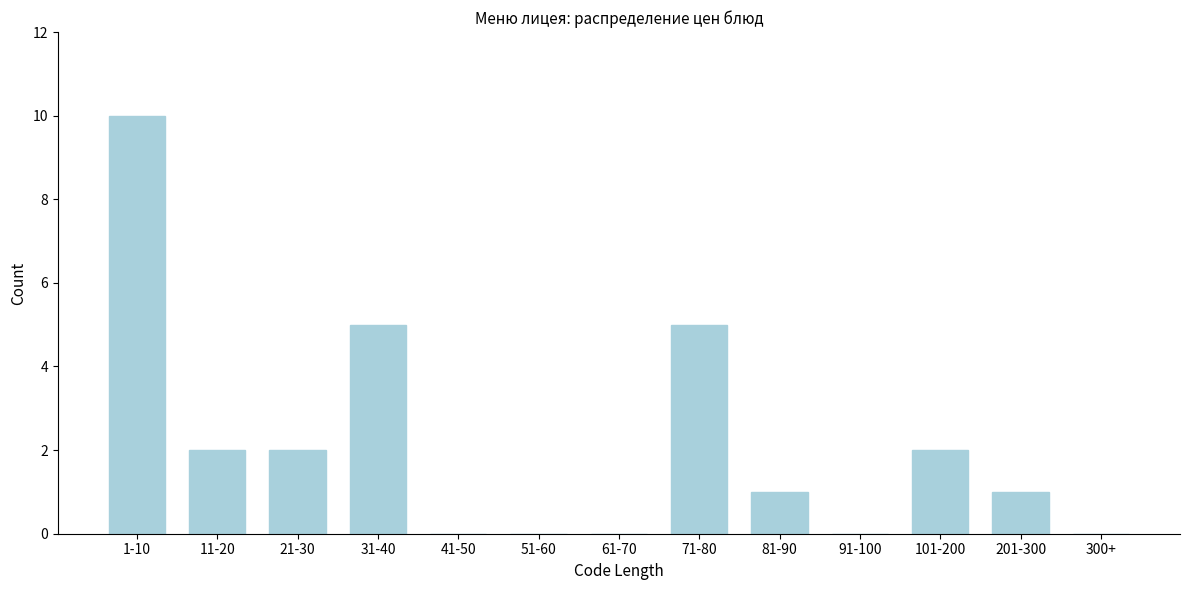

Reading left to right, list all the values displayed in this chart.

1-10=10	11-20=2	21-30=2	31-40=5	41-50=0	51-60=0	61-70=0	71-80=5	81-90=1	91-100=0	101-200=2	201-300=1	300+=0